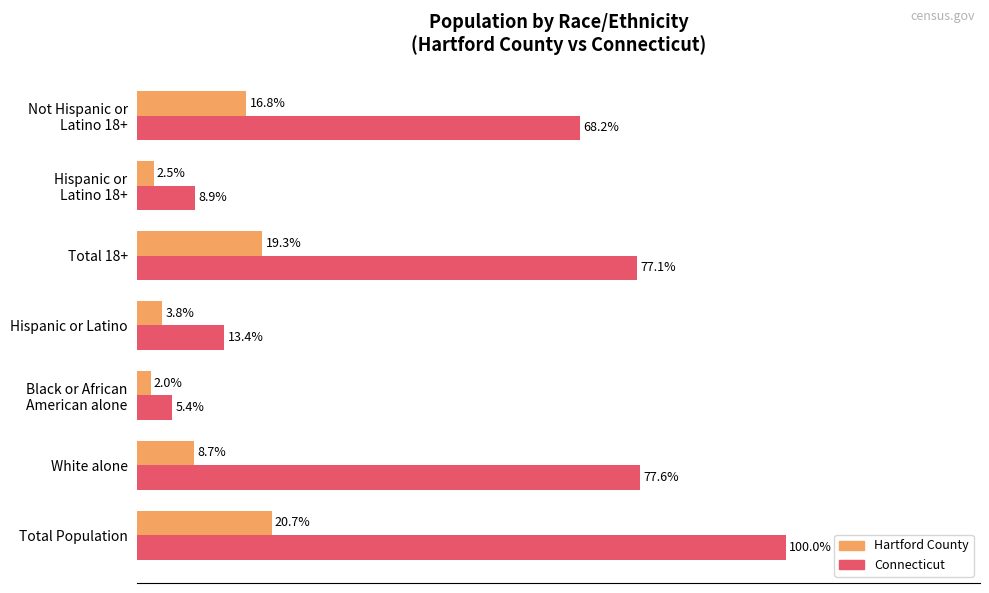

Rank the series by their maximum value, from lowest to highest.

Hartford County, Connecticut